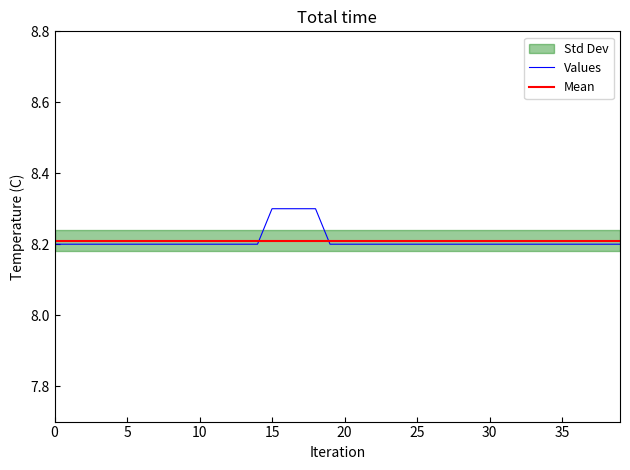

True or false: the data shows 2.0 at 38.

False